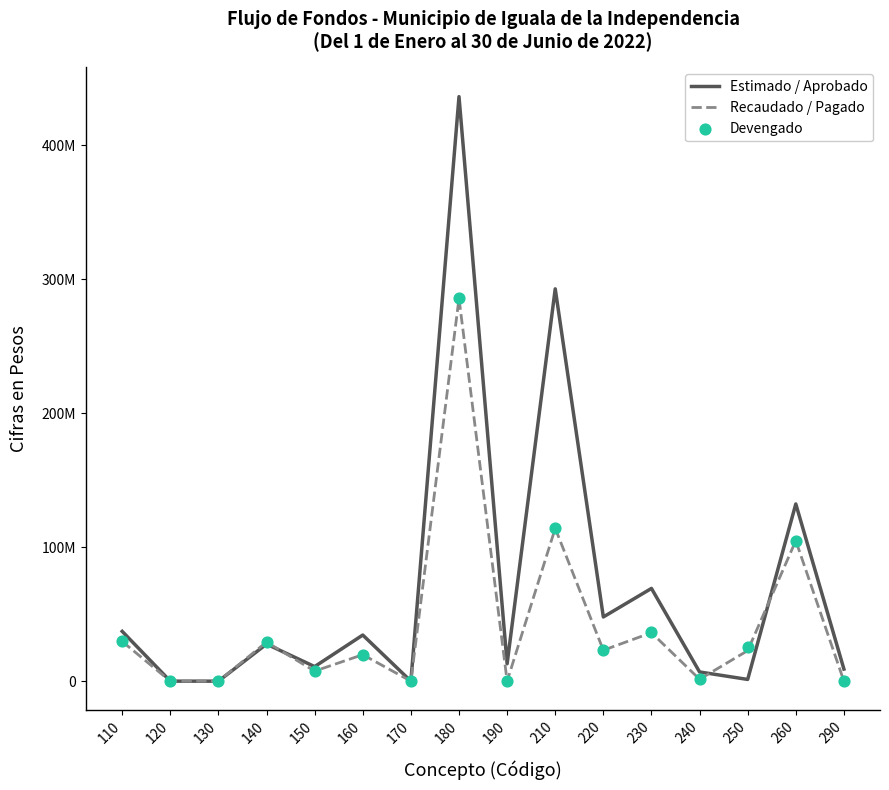

Is the value of Devengado at 190 greater than the value of Estimado / Aprobado at 260?

No